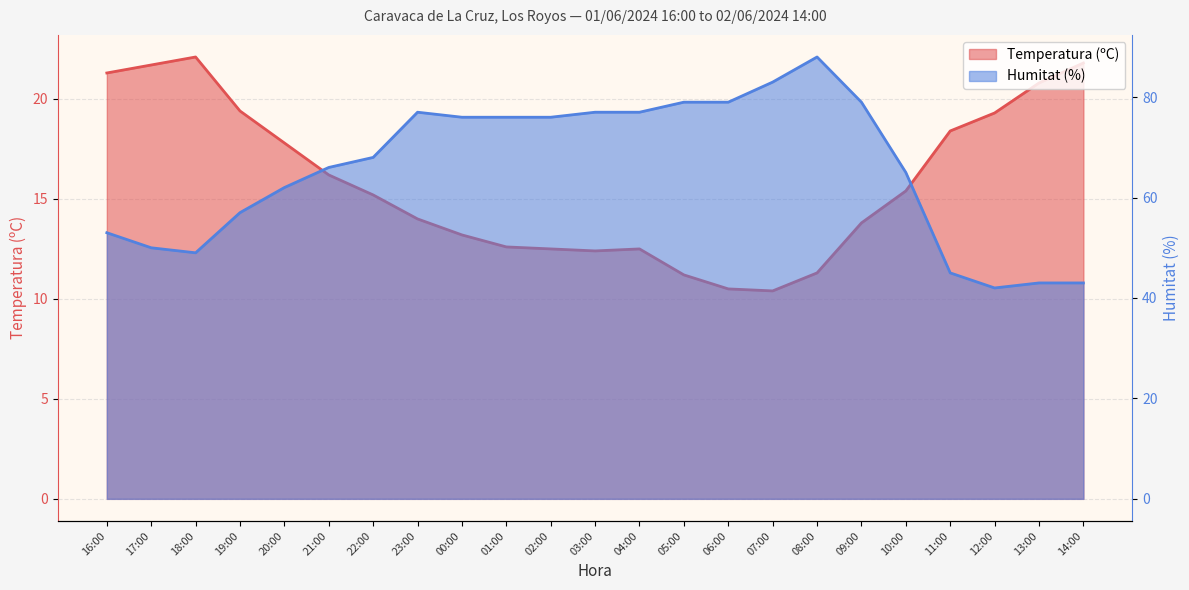

At which category does Humitat (%) reach its first local valley?

18:00